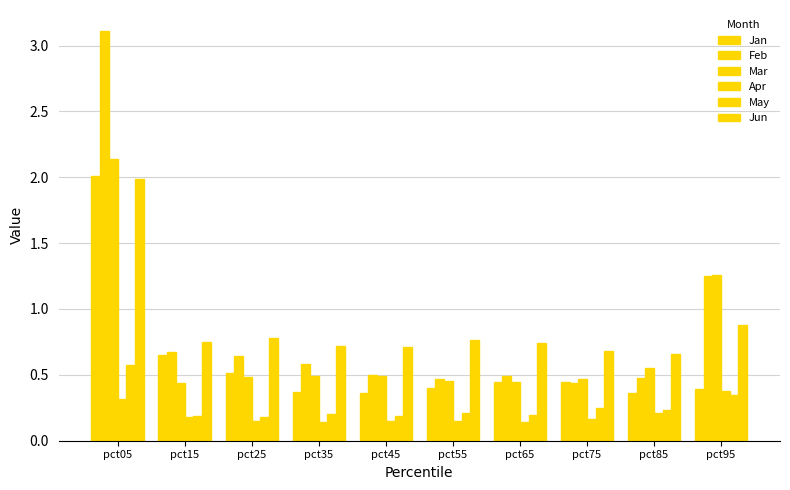

What is the sum of the Jan values at pct85 and pct45?

0.7